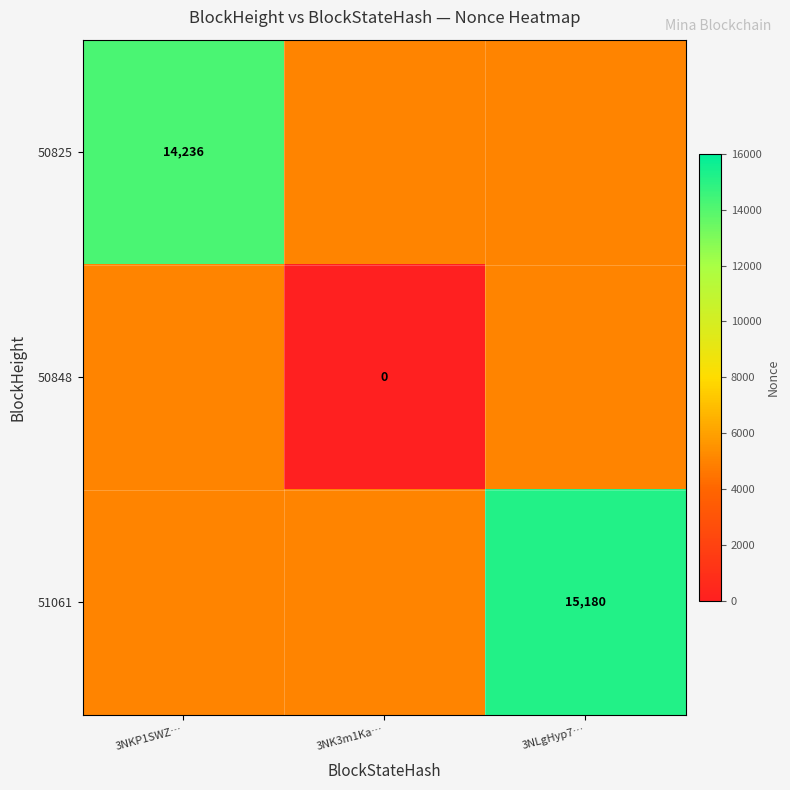

Between 3NLgHyp7… and 3NK3m1Ka…, which is larger?

3NLgHyp7…